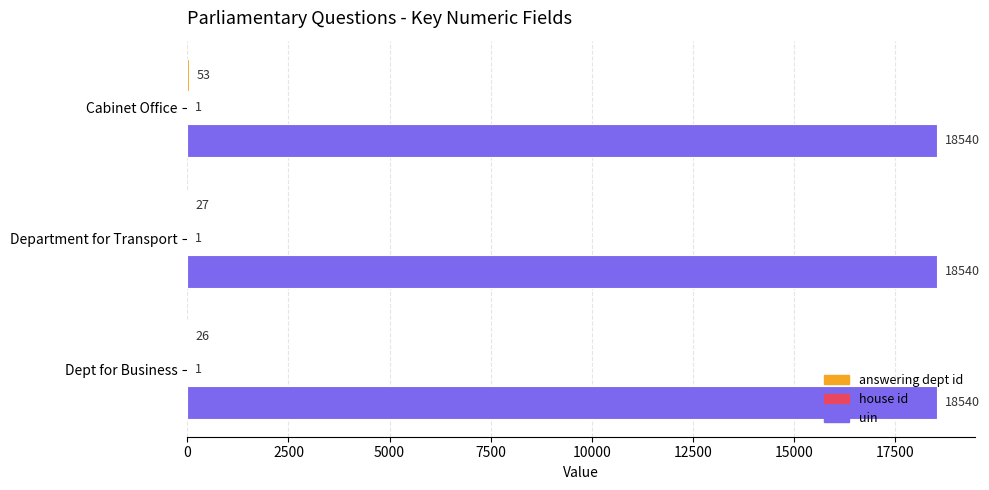

What is the sum of the uin values at Dept for Business and Department for Transport?

37080